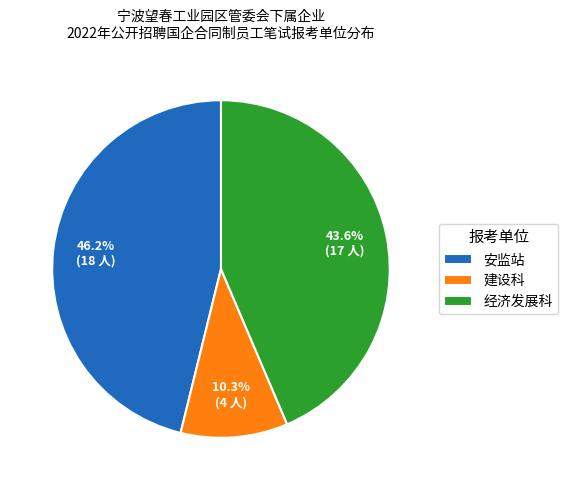

Combined, what portion of the pie is 建设科 and 安监站?

56.4%